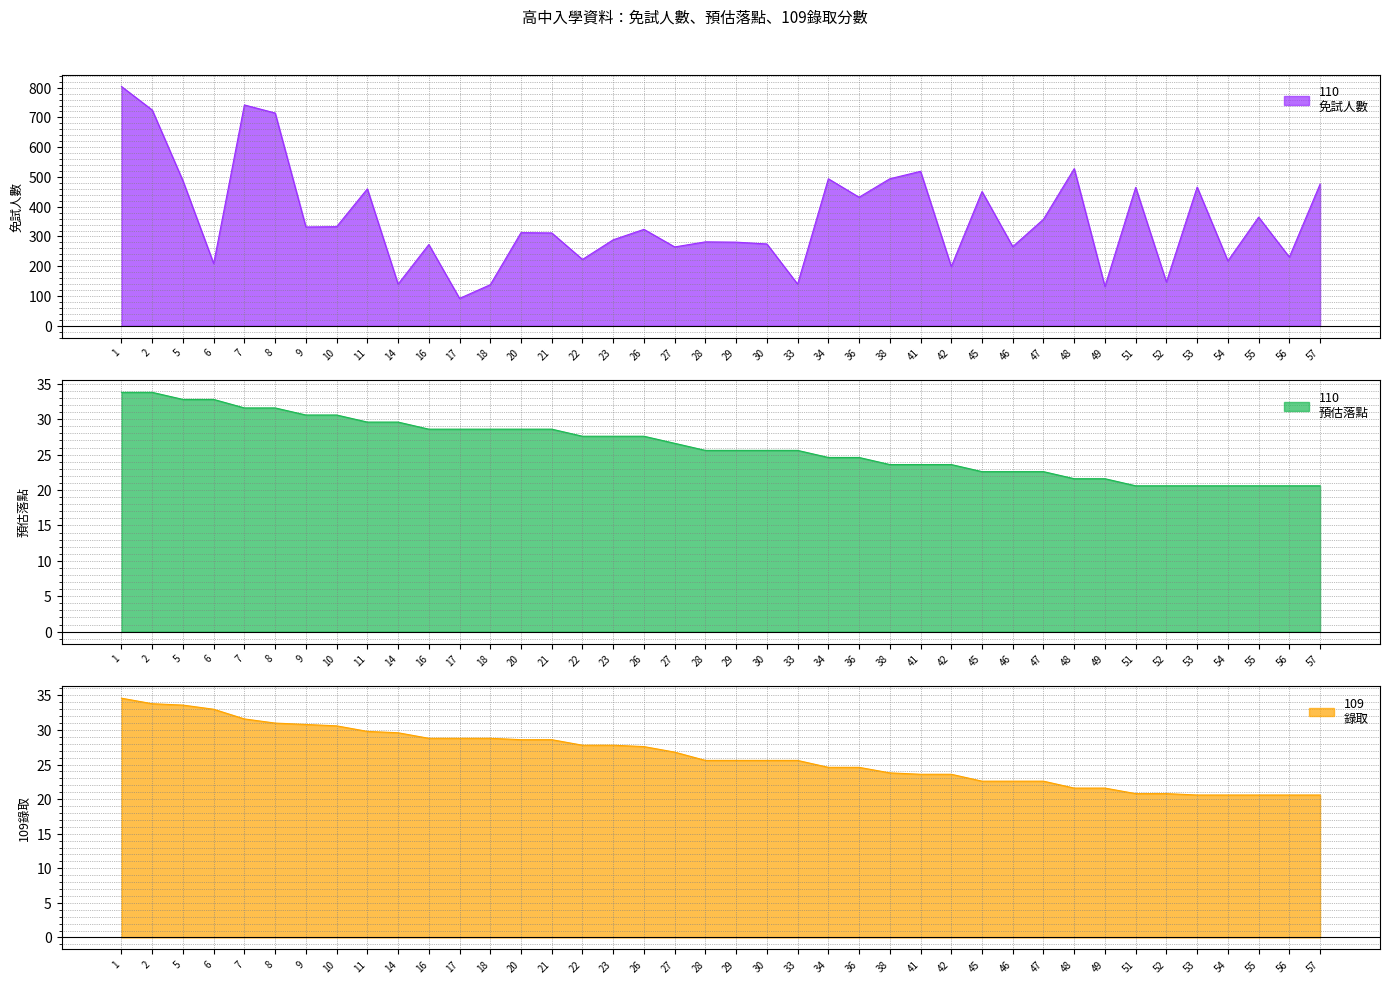

Between 30 and 7, which is larger?

7